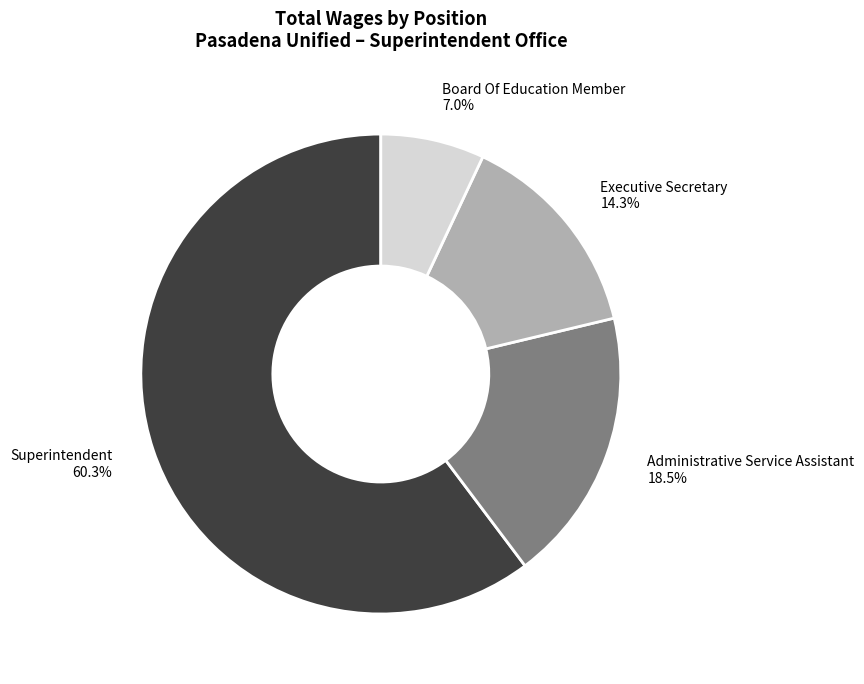

What percentage is the Executive Secretary slice, to the nearest percent?

14%